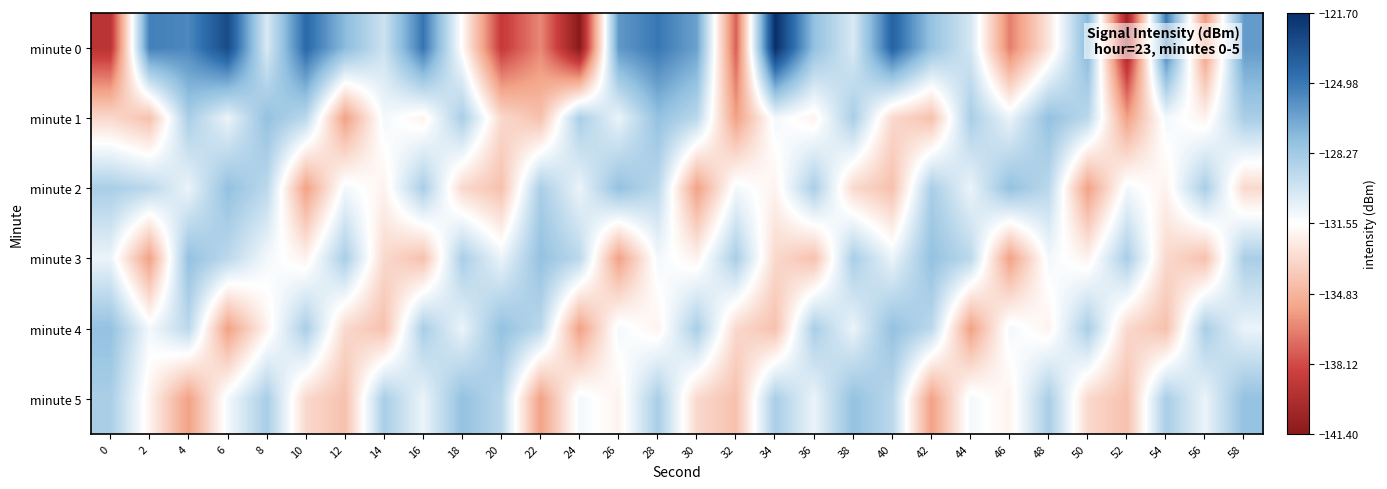

What is the total value across all series at 4?

-777.6